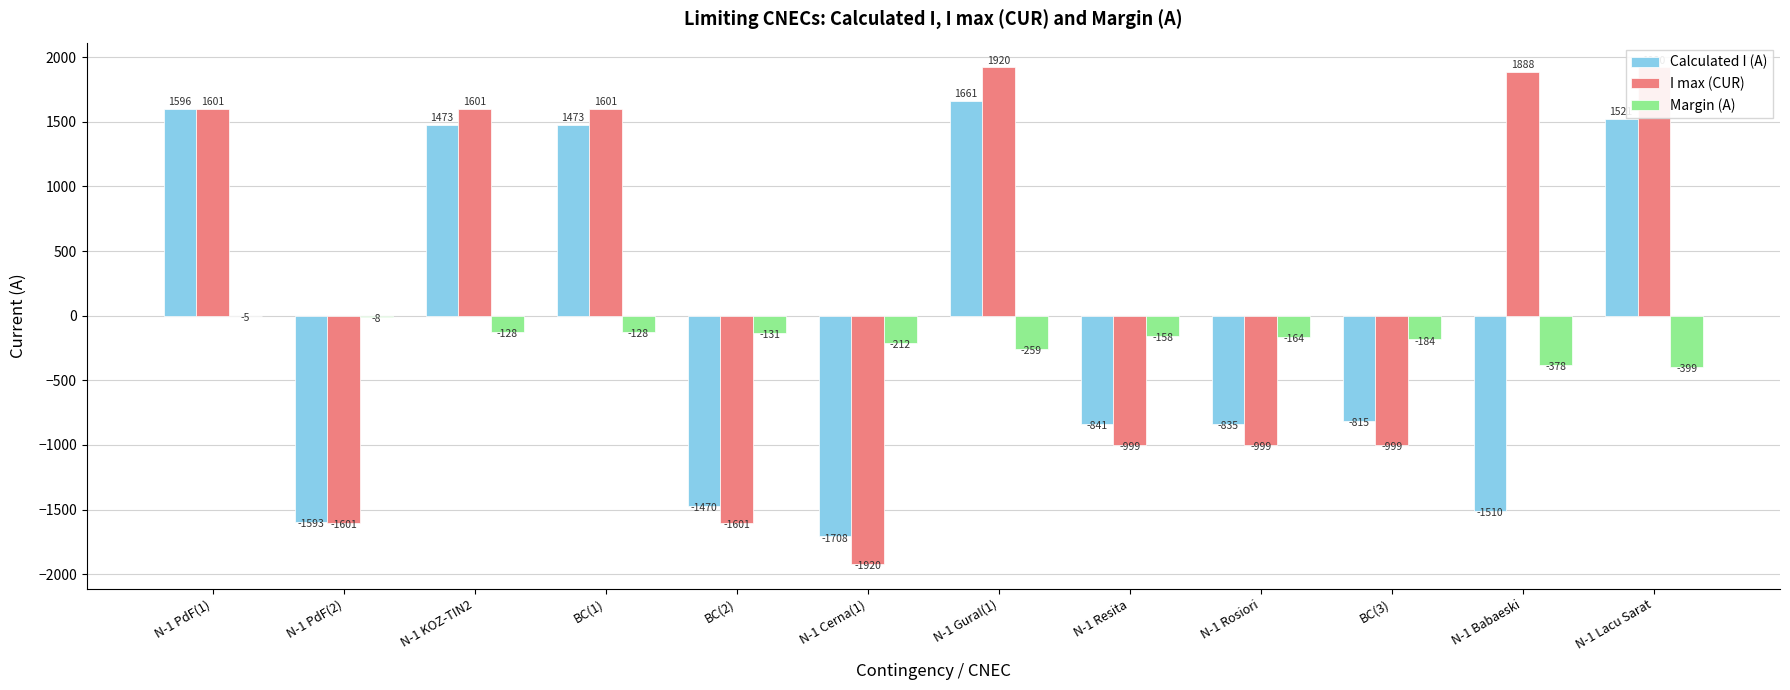

Rank the series by their maximum value, from highest to lowest.

I max (CUR), Calculated I (A), Margin (A)